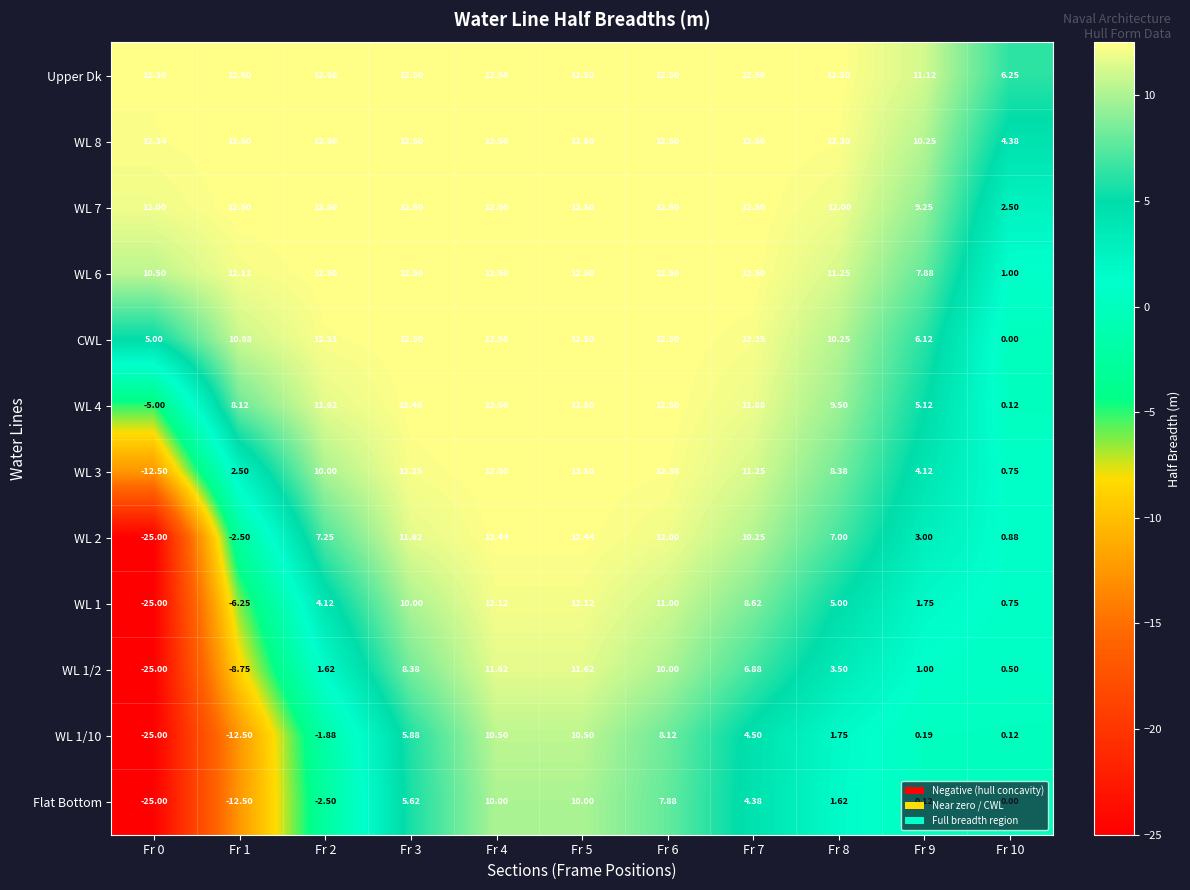

Which series has the widest spread of values?

WL 2